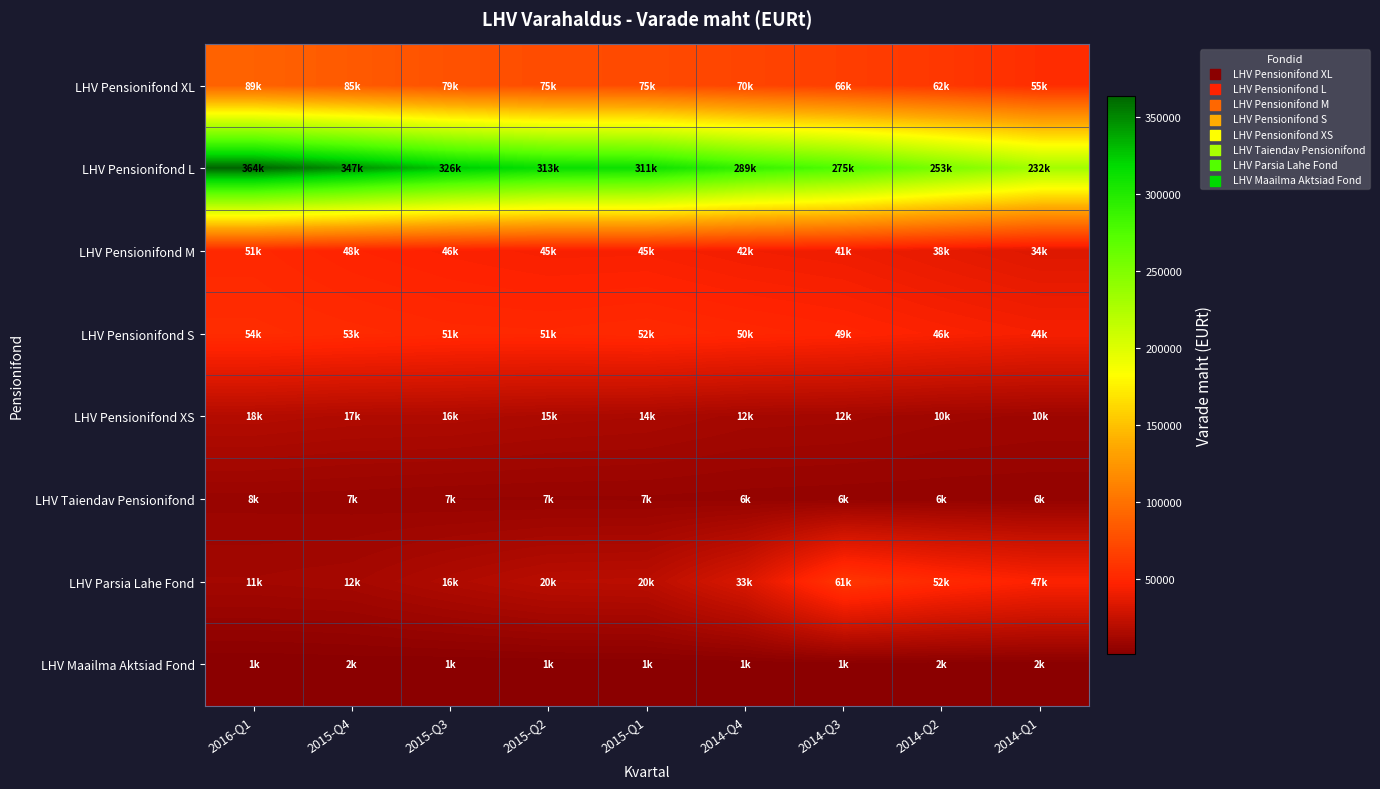

At 2014-Q1, list the series in order from smallest to largest.

LHV Maailma Aktsiad Fond, LHV Taiendav Pensionifond, LHV Pensionifond XS, LHV Pensionifond M, LHV Pensionifond S, LHV Parsia Lahe Fond, LHV Pensionifond XL, LHV Pensionifond L